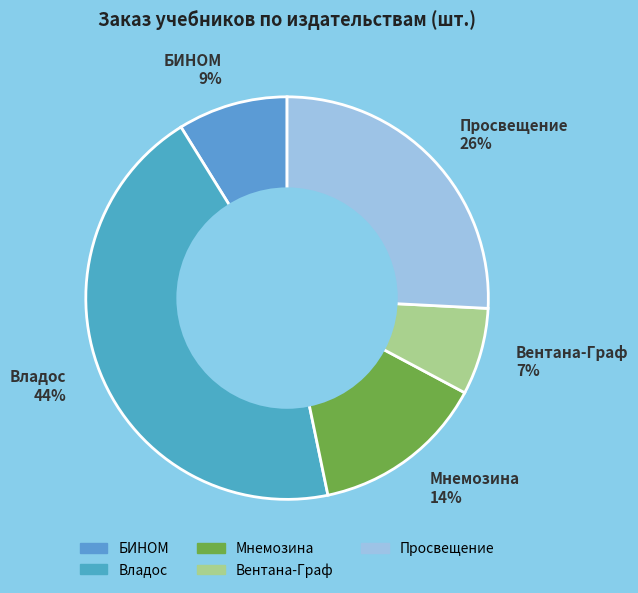

How many segments does this pie chart have?

5